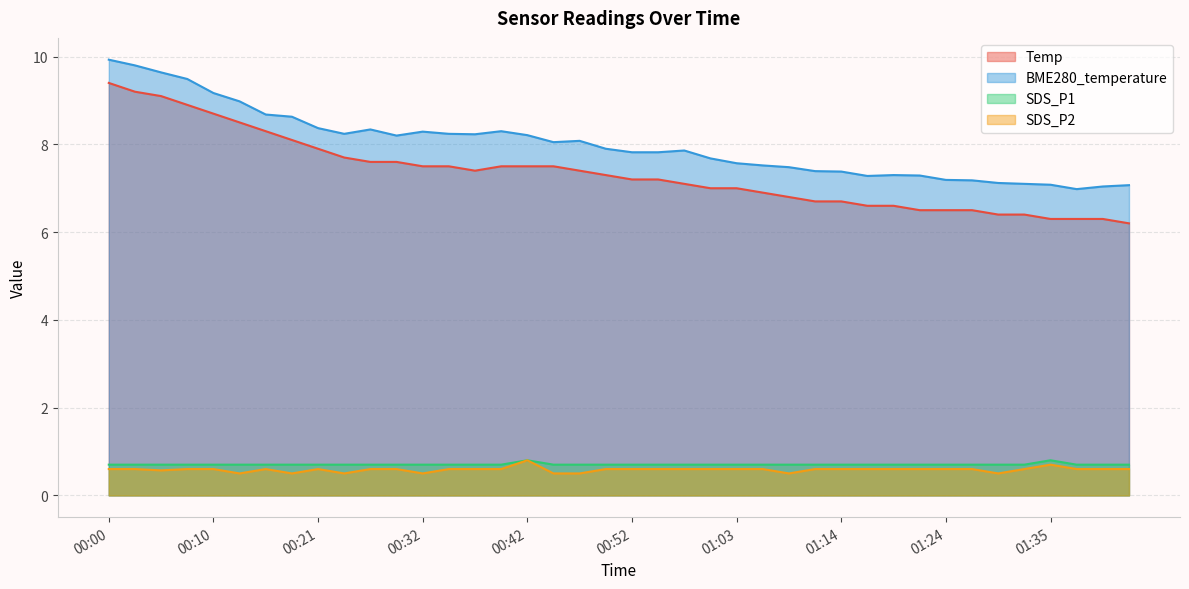

Reading left to right, what are all the values shown in this chart?

Temp: 00:00=9.4	00:02=9.2	00:05=9.1	00:08=8.9	00:10=8.7	00:13=8.5	00:16=8.3	00:18=8.1	00:21=7.9	00:24=7.7	00:26=7.6	00:29=7.6	00:32=7.5	00:34=7.5	00:37=7.4	00:39=7.5	00:42=7.5	00:44=7.5	00:47=7.4	00:50=7.3	00:52=7.2	00:55=7.2	00:57=7.1	01:00=7.0	01:03=7.0	01:06=6.9	01:09=6.8	01:12=6.7	01:14=6.7	01:17=6.6	01:19=6.6	01:22=6.5	01:24=6.5	01:27=6.5	01:30=6.4	01:32=6.4	01:35=6.3	01:37=6.3	01:40=6.3	01:43=6.2
BME280_temperature: 00:00=9.9	00:02=9.8	00:05=9.6	00:08=9.5	00:10=9.2	00:13=9.0	00:16=8.7	00:18=8.6	00:21=8.4	00:24=8.2	00:26=8.3	00:29=8.2	00:32=8.3	00:34=8.2	00:37=8.2	00:39=8.3	00:42=8.2	00:44=8.1	00:47=8.1	00:50=7.9	00:52=7.8	00:55=7.8	00:57=7.9	01:00=7.7	01:03=7.6	01:06=7.5	01:09=7.5	01:12=7.4	01:14=7.4	01:17=7.3	01:19=7.3	01:22=7.3	01:24=7.2	01:27=7.2	01:30=7.1	01:32=7.1	01:35=7.1	01:37=7.0	01:40=7.0	01:43=7.1
SDS_P1: 00:00=0.7	00:02=0.7	00:05=0.7	00:08=0.7	00:10=0.7	00:13=0.7	00:16=0.7	00:18=0.7	00:21=0.7	00:24=0.7	00:26=0.7	00:29=0.7	00:32=0.7	00:34=0.7	00:37=0.7	00:39=0.7	00:42=0.8	00:44=0.7	00:47=0.7	00:50=0.7	00:52=0.7	00:55=0.7	00:57=0.7	01:00=0.7	01:03=0.7	01:06=0.7	01:09=0.7	01:12=0.7	01:14=0.7	01:17=0.7	01:19=0.7	01:22=0.7	01:24=0.7	01:27=0.7	01:30=0.7	01:32=0.7	01:35=0.8	01:37=0.7	01:40=0.7	01:43=0.7
SDS_P2: 00:00=0.6	00:02=0.6	00:05=0.6	00:08=0.6	00:10=0.6	00:13=0.5	00:16=0.6	00:18=0.5	00:21=0.6	00:24=0.5	00:26=0.6	00:29=0.6	00:32=0.5	00:34=0.6	00:37=0.6	00:39=0.6	00:42=0.8	00:44=0.5	00:47=0.5	00:50=0.6	00:52=0.6	00:55=0.6	00:57=0.6	01:00=0.6	01:03=0.6	01:06=0.6	01:09=0.5	01:12=0.6	01:14=0.6	01:17=0.6	01:19=0.6	01:22=0.6	01:24=0.6	01:27=0.6	01:30=0.5	01:32=0.6	01:35=0.7	01:37=0.6	01:40=0.6	01:43=0.6